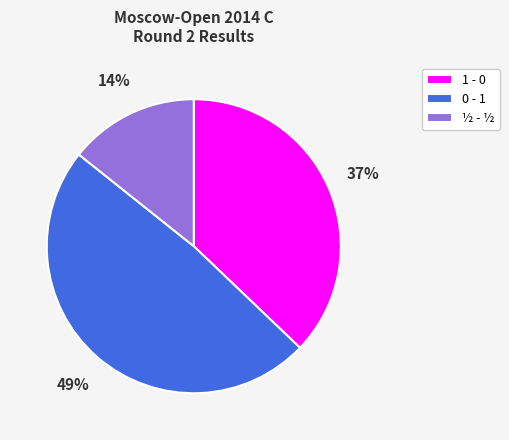

Does 0 - 1 account for over 50% of the chart?

No